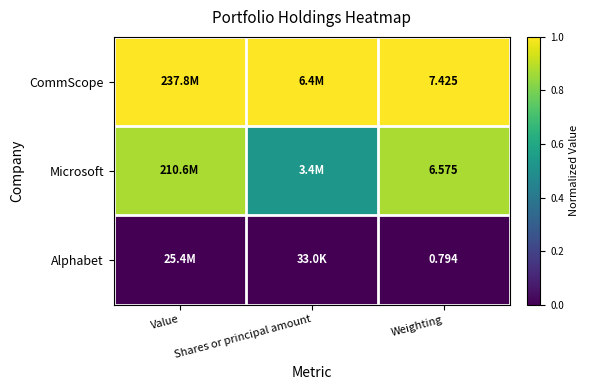

Is it true that Microsoft equals 1.2 at Weighting?

False